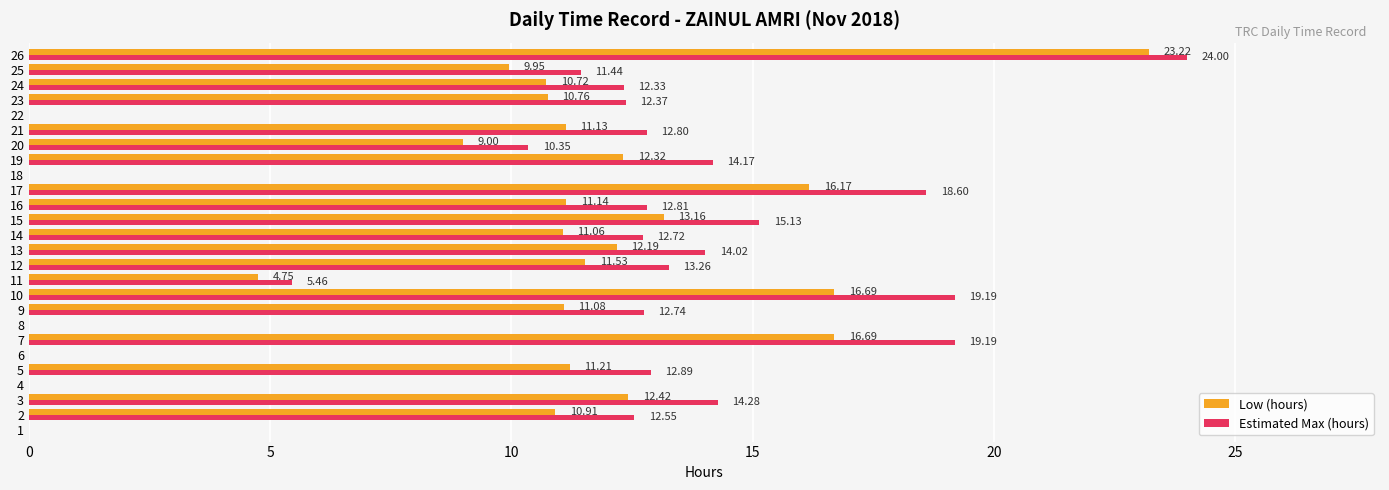

At which category is the sum across all series the highest?

26